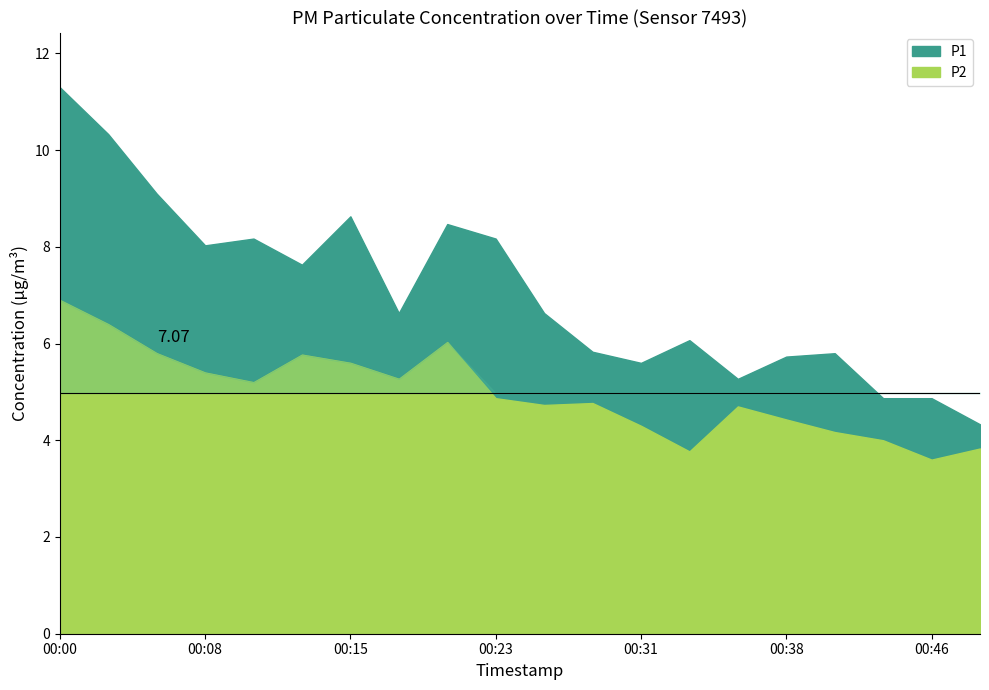

What is the value of the P1 point at the 7th from the left?

8.6